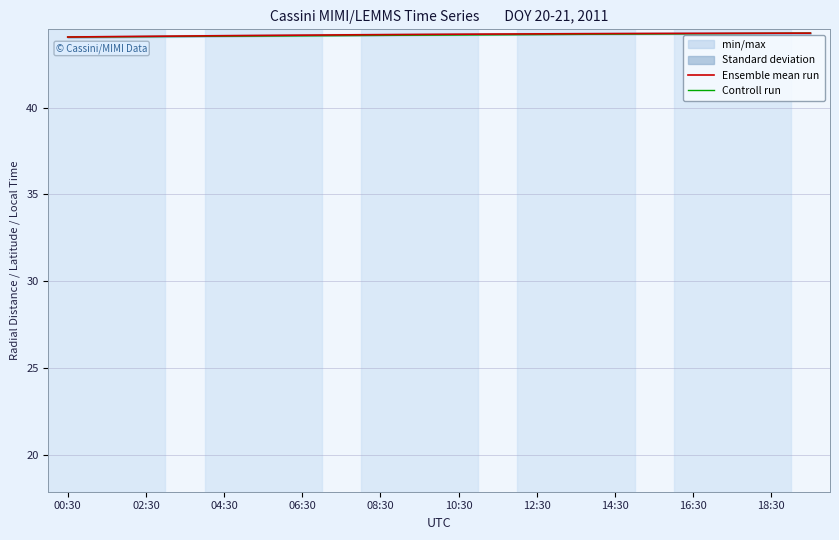

What is the lowest value of the Controll run series?

44.1